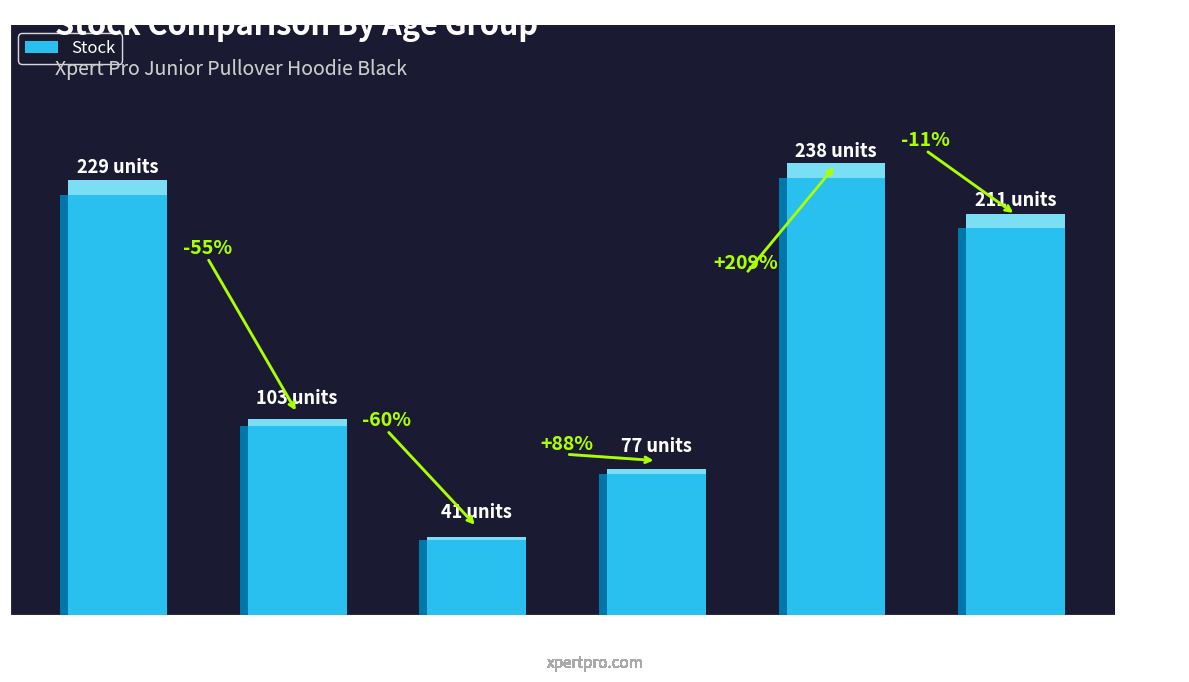

What is the difference between the maximum and minimum values?

197